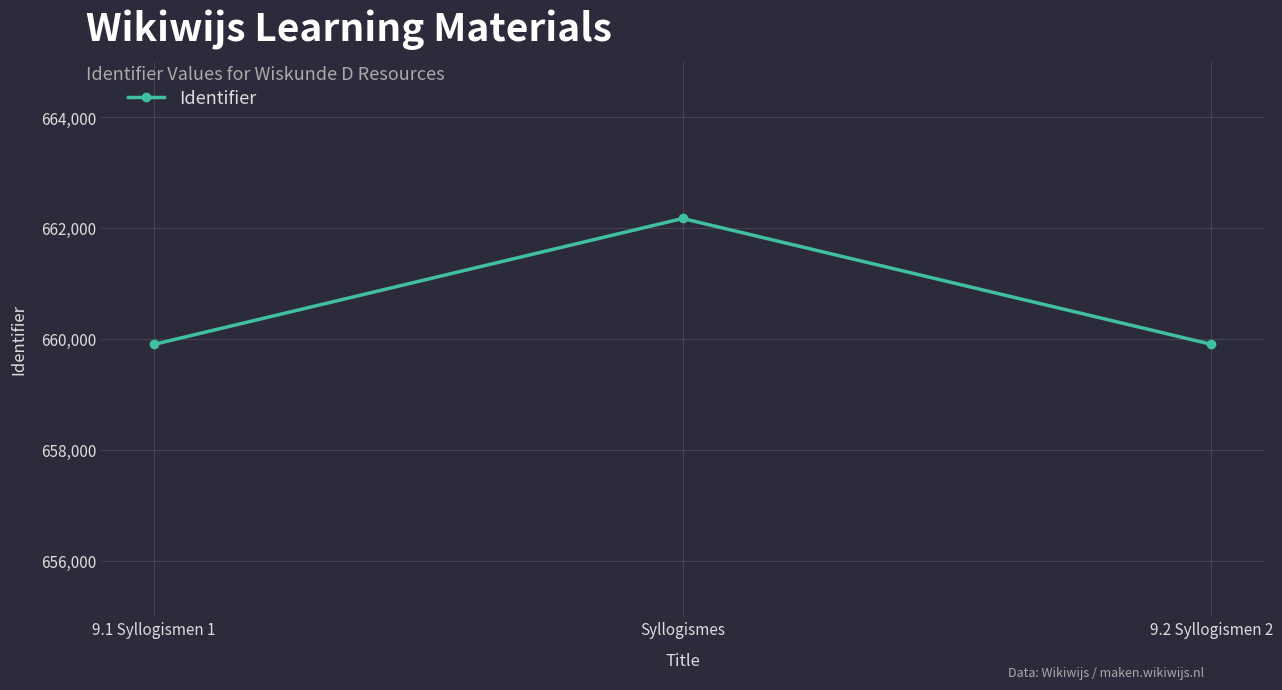

Count the number of categories in the chart.

3